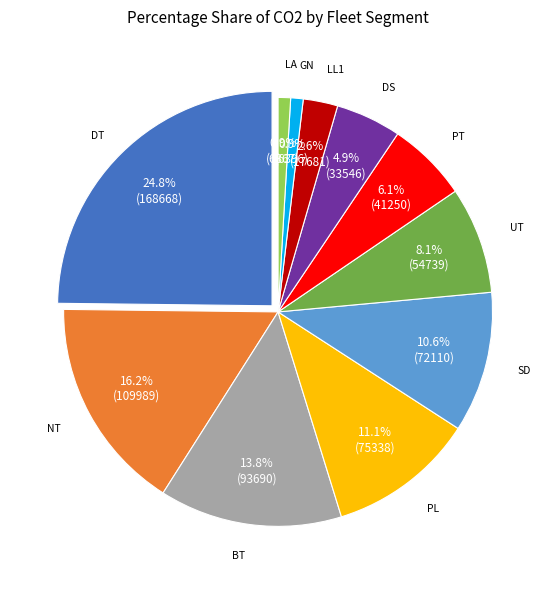

To the nearest percent, what portion does LA represent?

1%